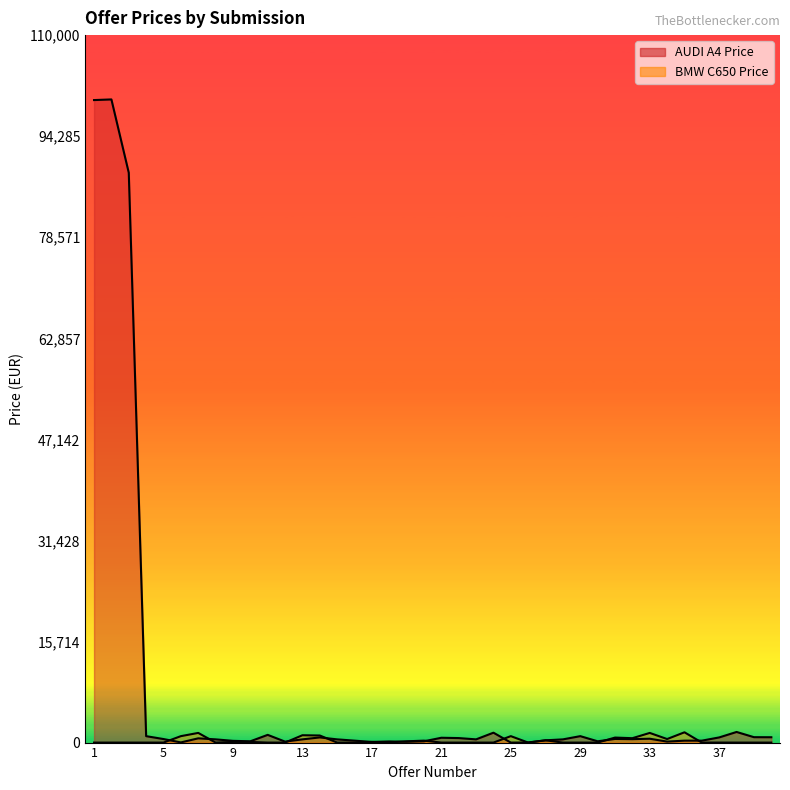

True or false: AUDI A4 Price and BMW C650 Price cross at least once.

True